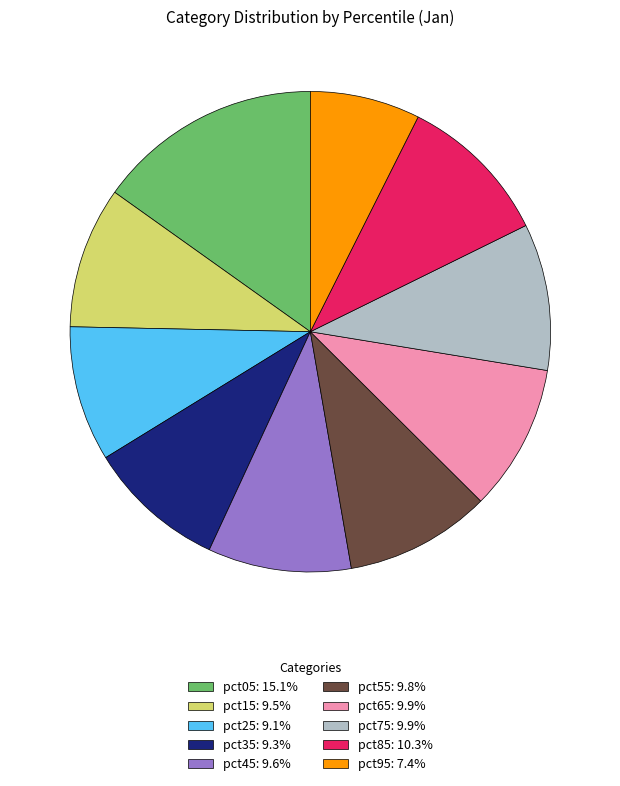

Is pct25: 9.1% the majority of the pie?

No